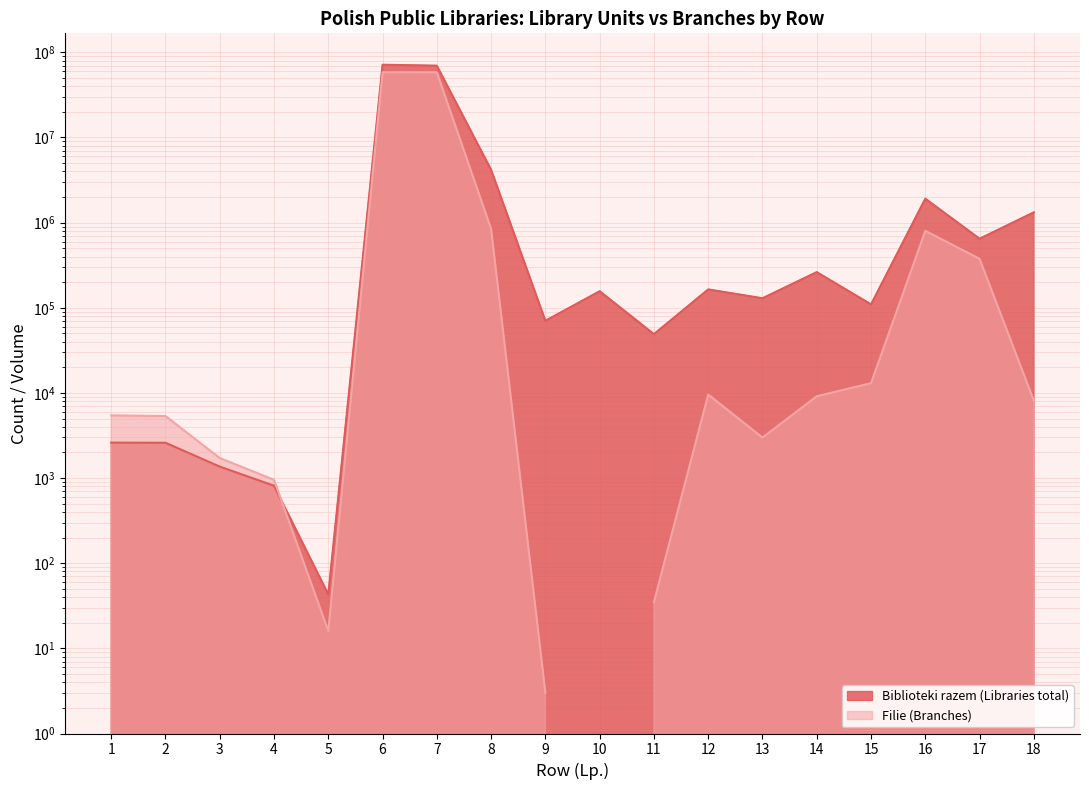

How many interior local peaks (higher than both neighbors) does the data have?

5